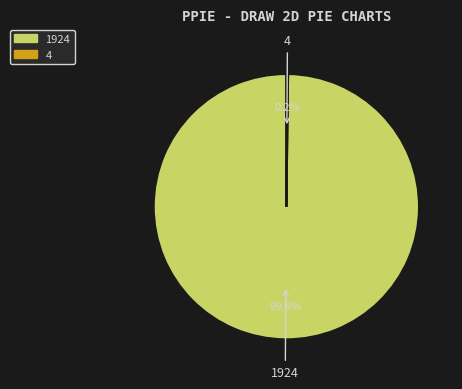

Is there any slice that represents more than half of the pie?

Yes